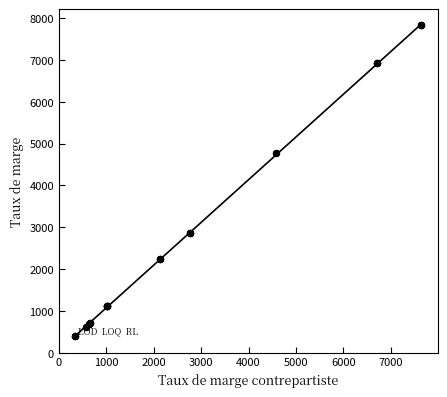

Which series reaches the minimum Y coordinate?

TAUX DE MARGE CONTREPARTISTE